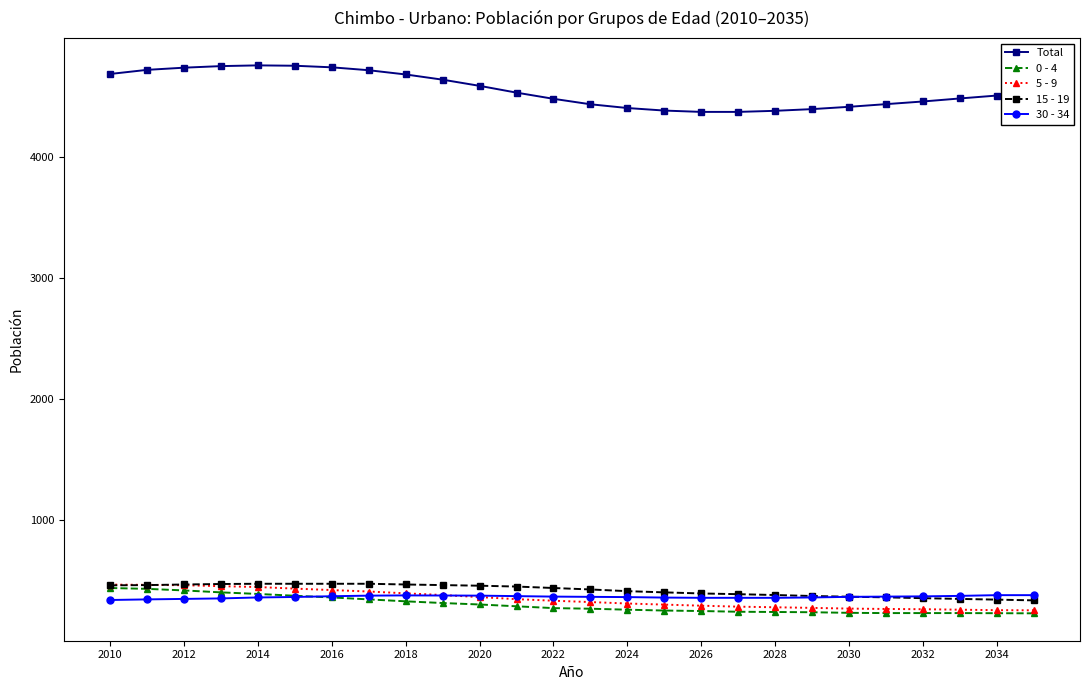

At how many categories does at least one series exceed 2588?

26